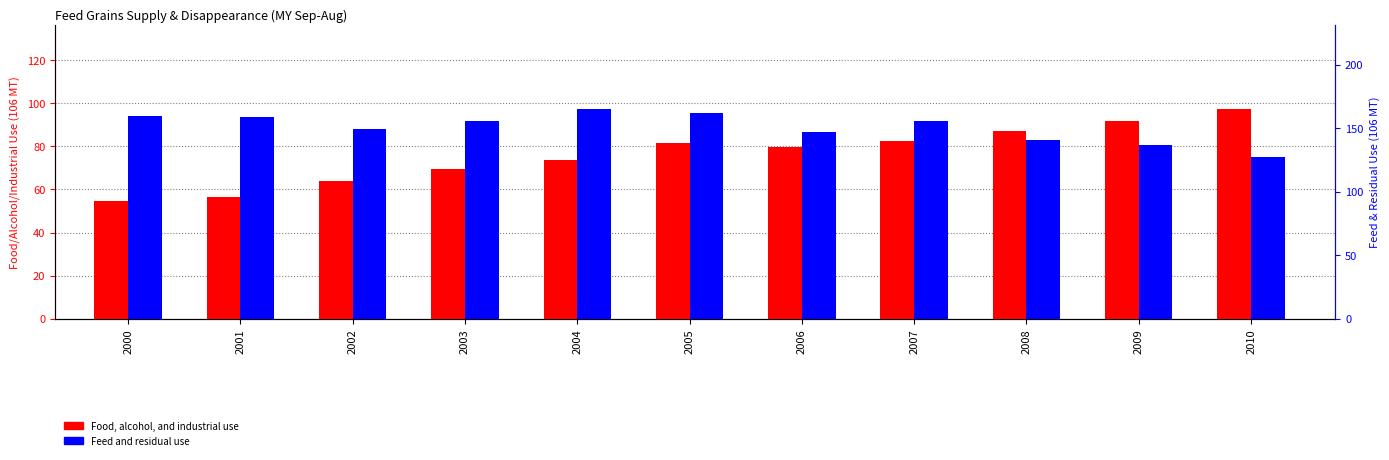

What is the spread (max minus min) of values at 2005?

80.4